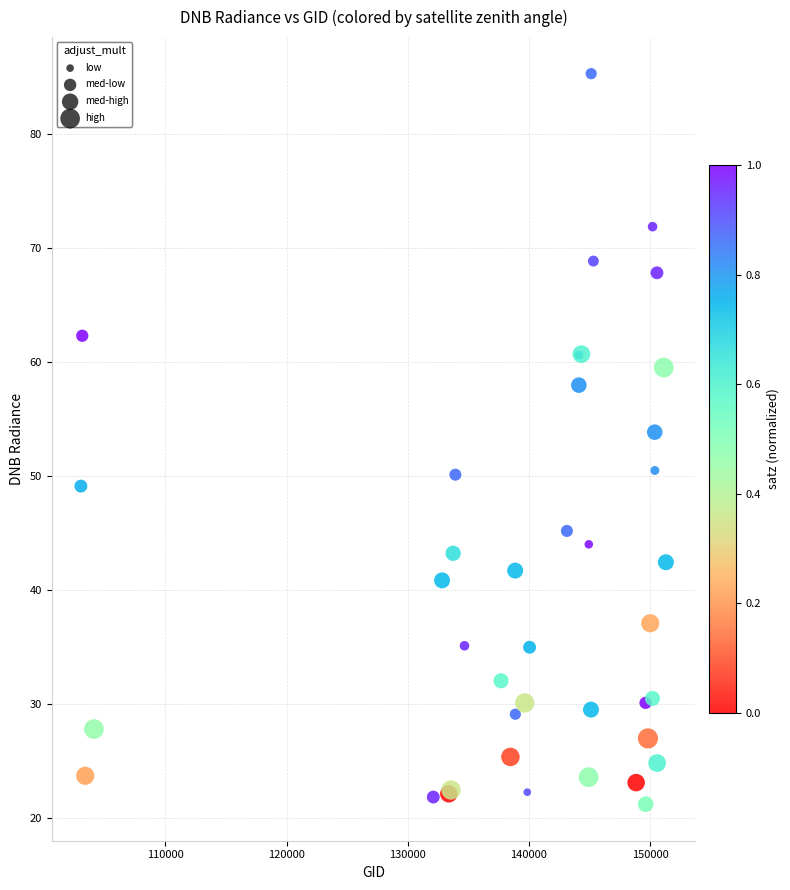

What Y value in the scatter plot is closest to 53?

53.8